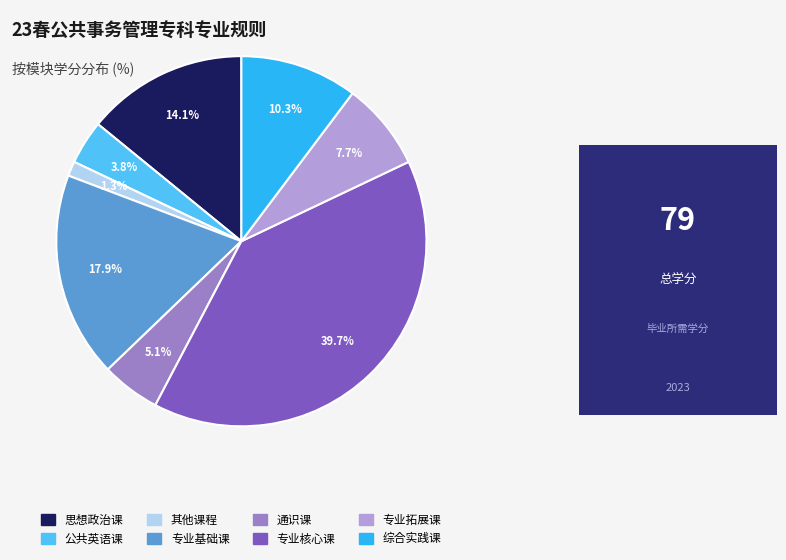

What percentage is the 综合实践课 slice, to the nearest percent?

10%